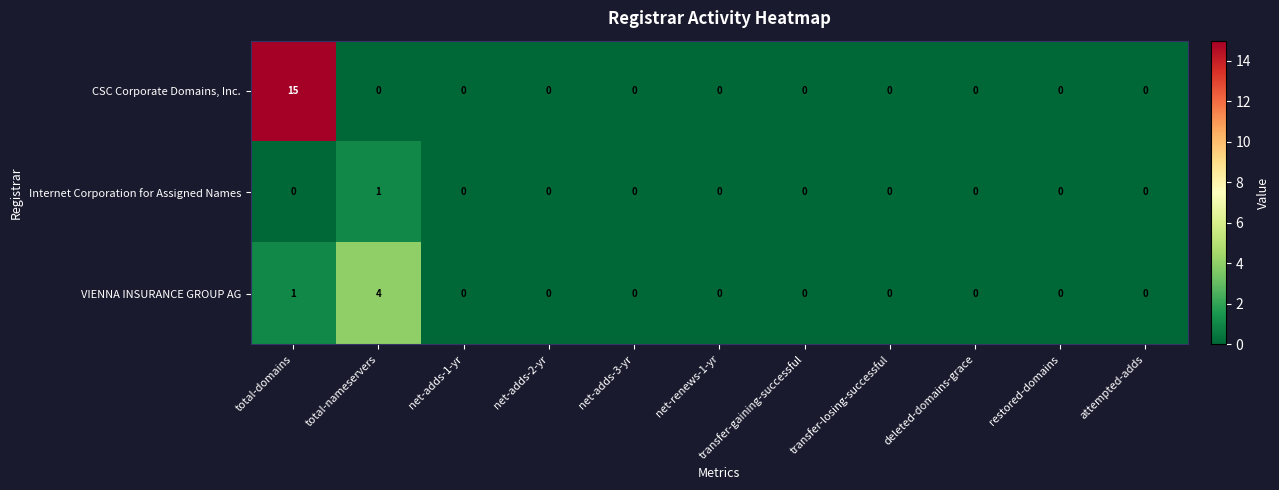

True or false: VIENNA INSURANCE GROUP AG has a value of 0 at transfer-gaining-successful.

True